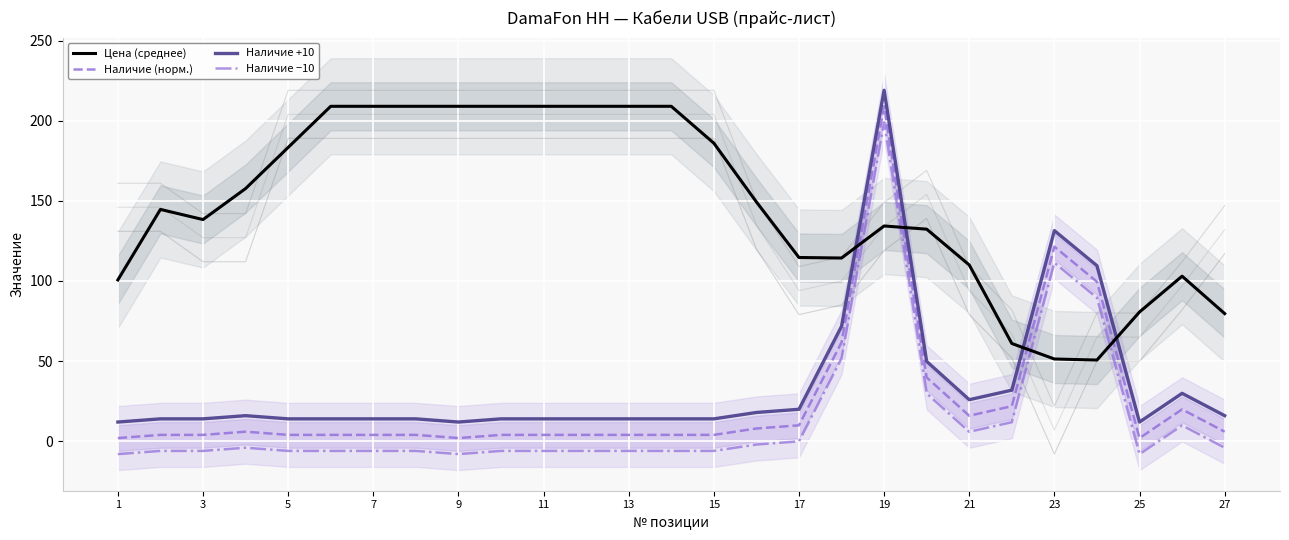

What is the value of the Наличие (норм.) point at the 13th from the left?

4.0